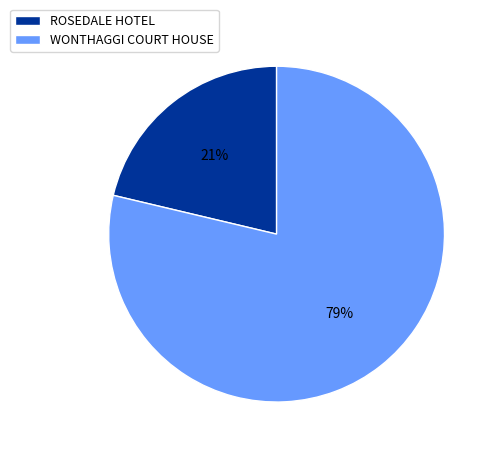

Is it true that ROSEDALE HOTEL is 29% of the pie?

False